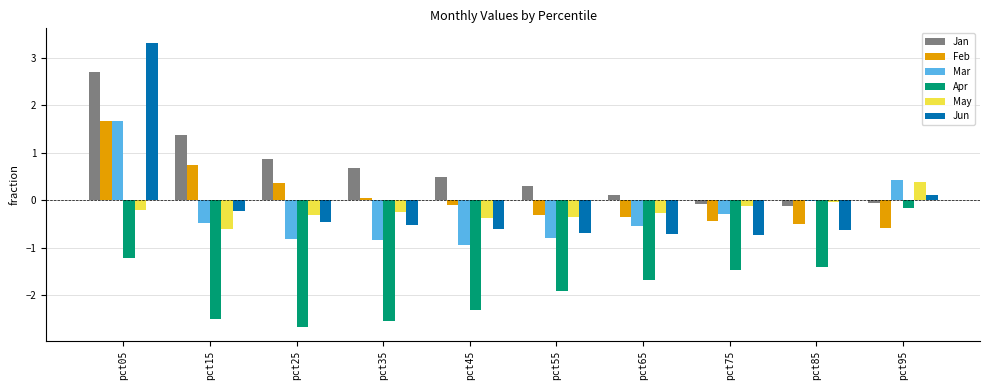

The value of Feb at pct95 is -0.6. True or false?

True